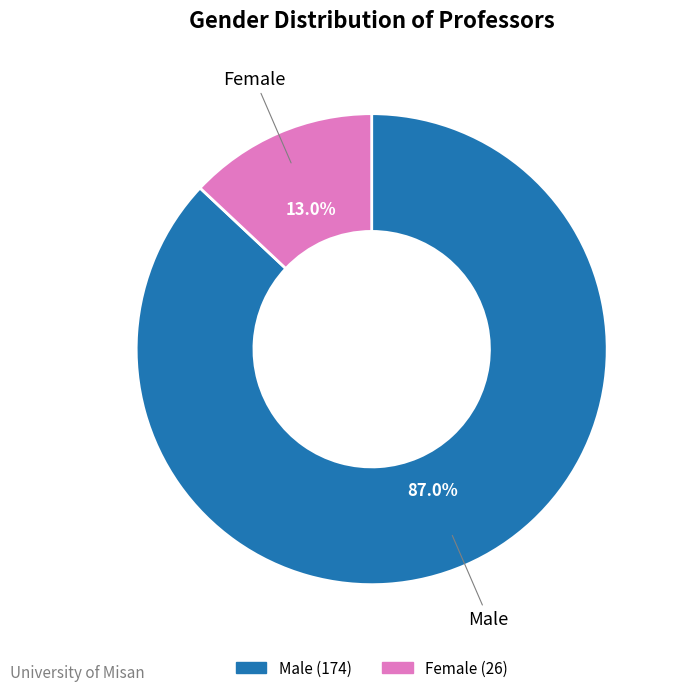

Is it true that Male is 87% of the pie?

True